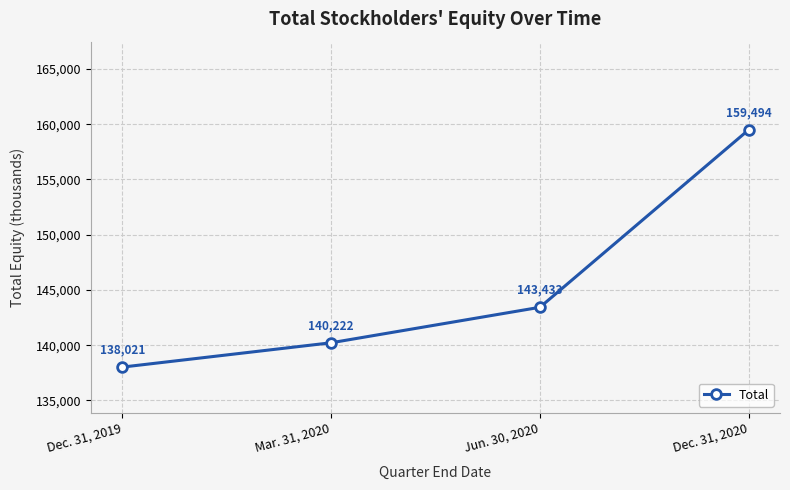

Does the chart have visible grid lines?

Yes